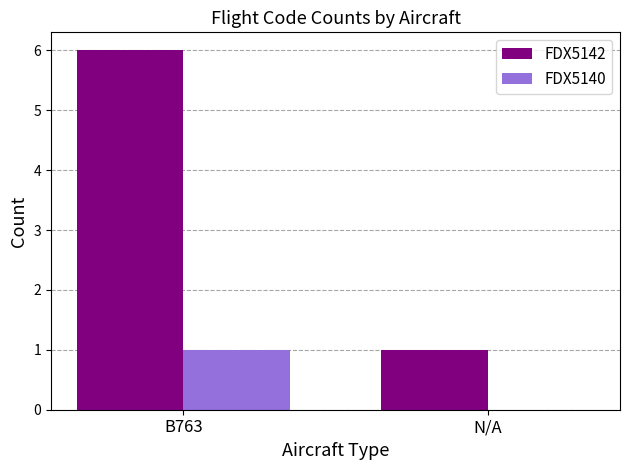

Is the value of FDX5140 at N/A greater than the value of FDX5142 at N/A?

No